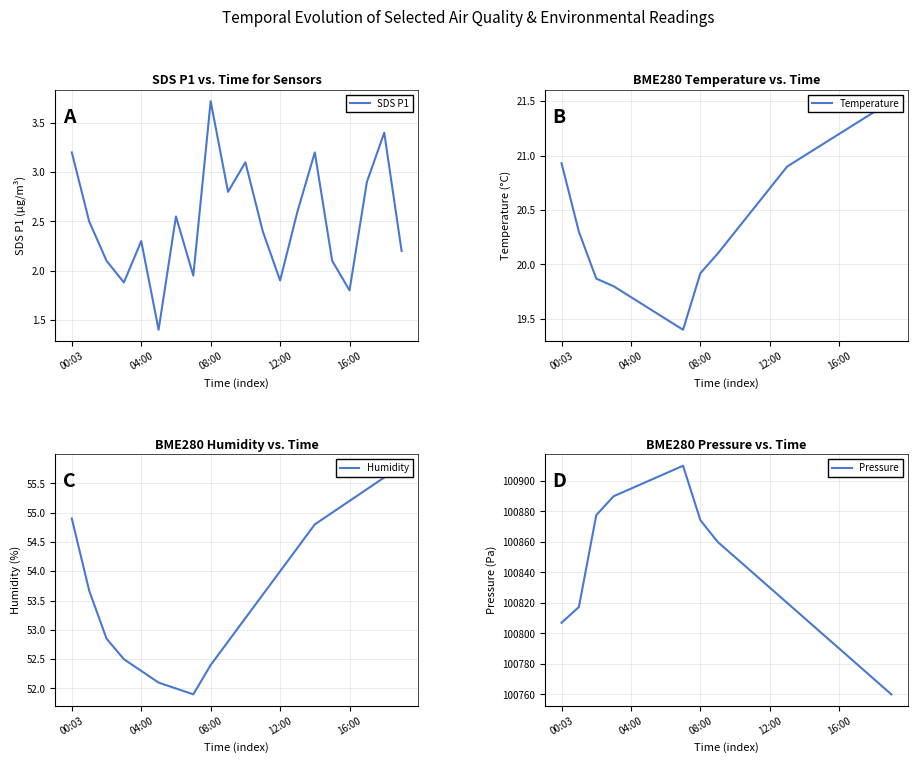

True or false: SDS P1 and Humidity cross at least once.

False